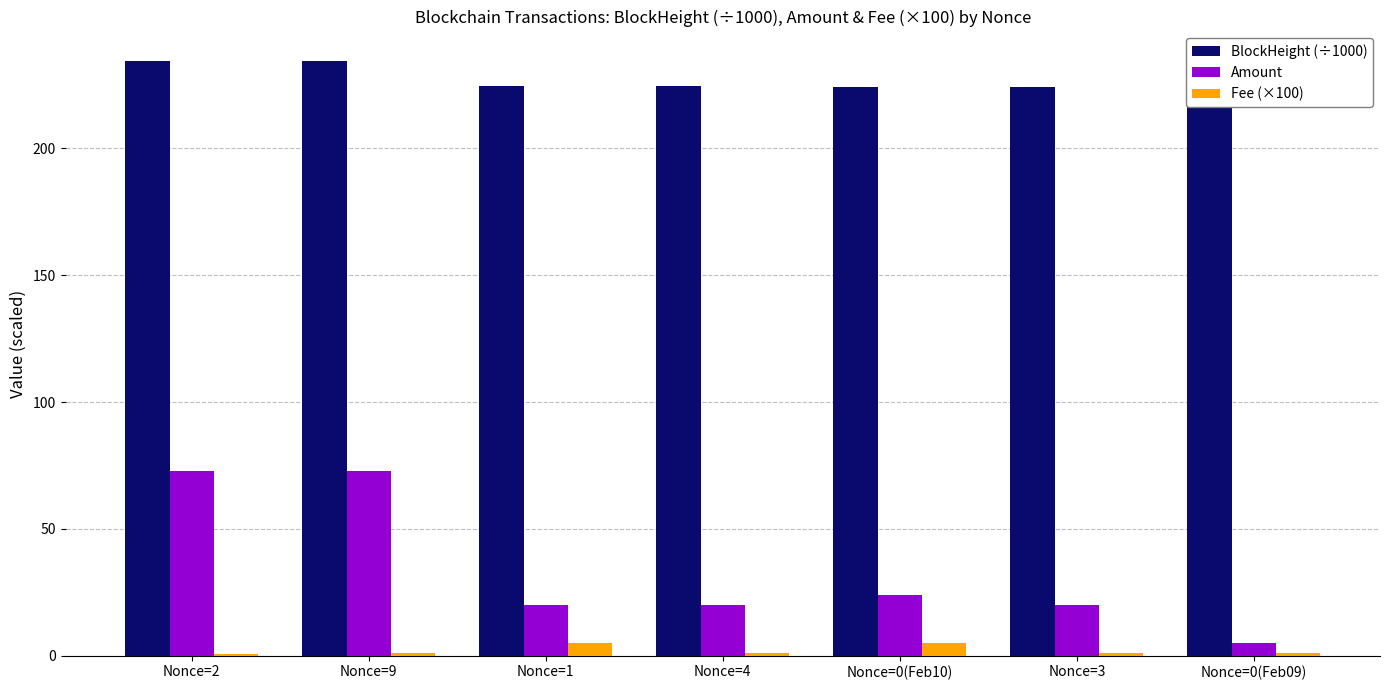

True or false: Amount has a value of 2.3 at Nonce=0(Feb09).

False